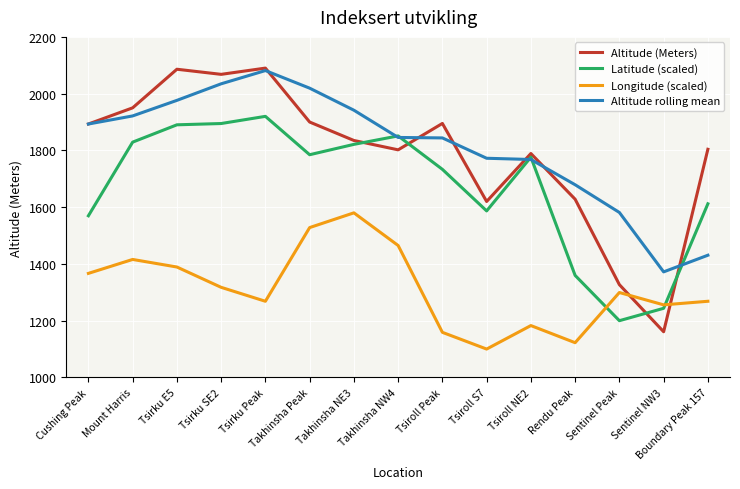

Rank the series at Sentinel NW3 from lowest to highest value.

Altitude (Meters), Latitude (scaled), Longitude (scaled), Altitude rolling mean